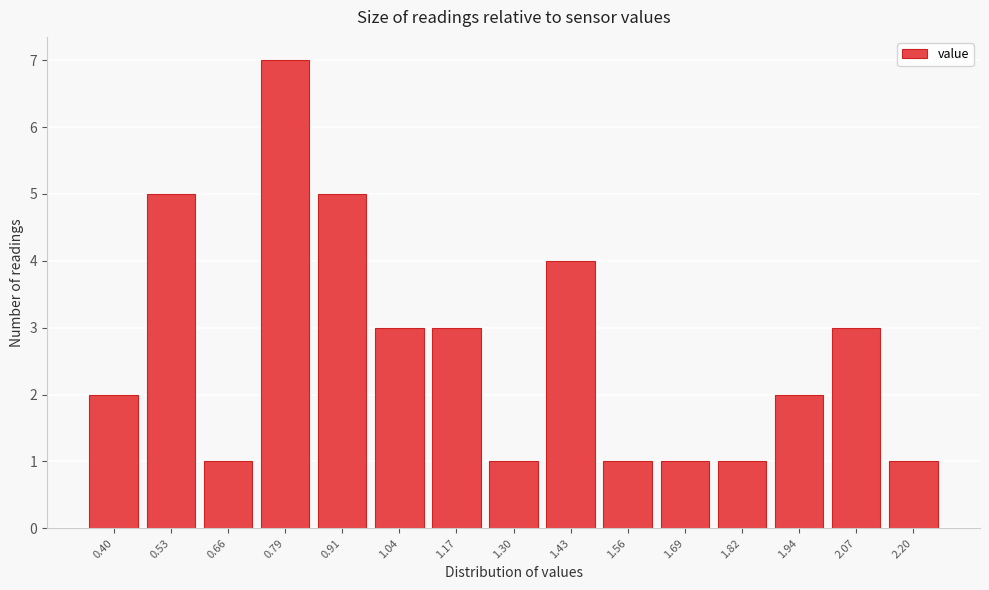

Reading left to right, what are all the values shown in this chart?

0.40=2	0.53=5	0.66=1	0.79=7	0.91=5	1.04=3	1.17=3	1.30=1	1.43=4	1.56=1	1.69=1	1.82=1	1.94=2	2.07=3	2.20=1